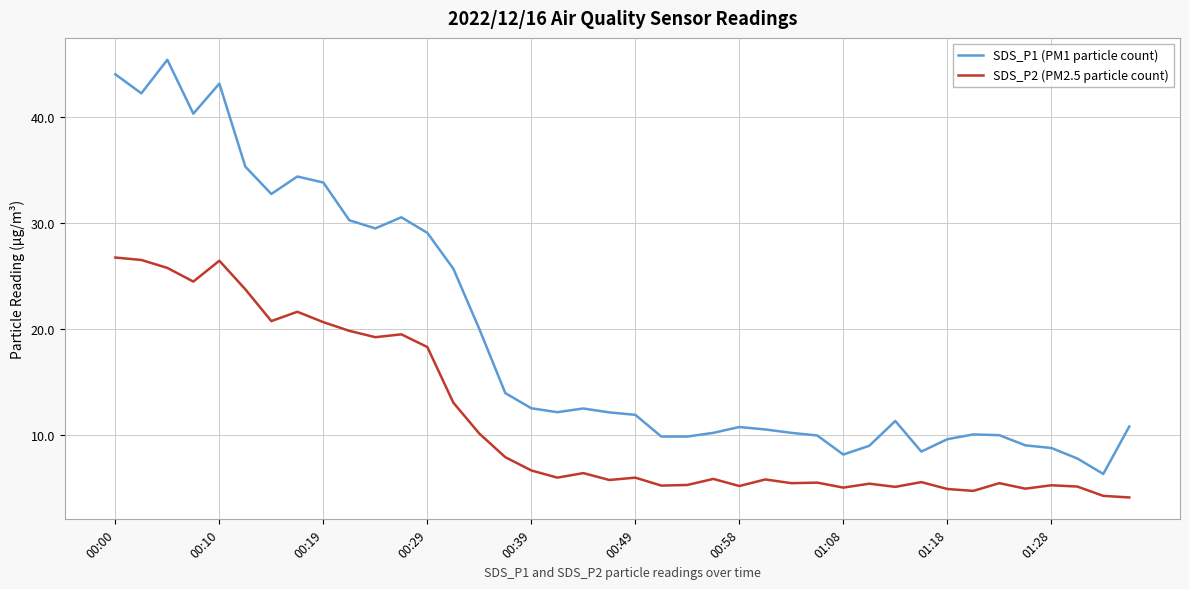

Which series has the largest total across all categories?

SDS_P1 (PM1 particle count)